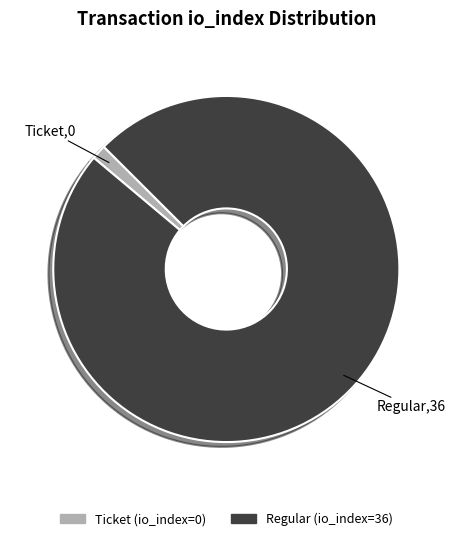

Which slice represents more than half of the pie?

Regular (io_index=36)